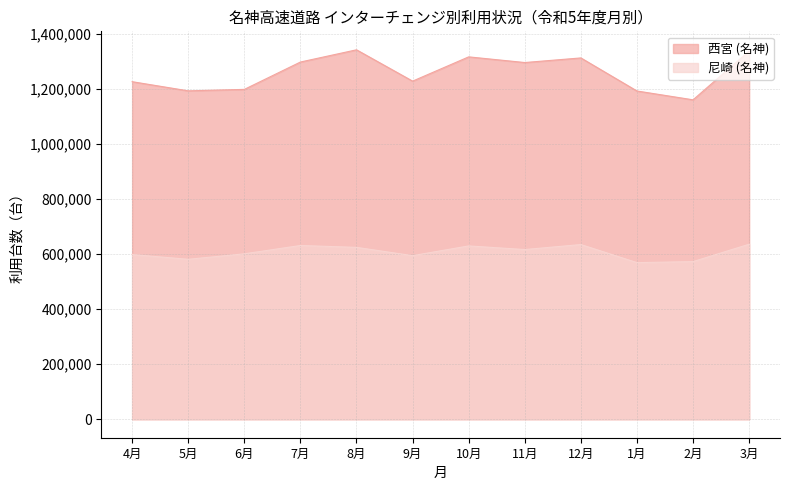

What is the lowest value of the 尼崎 (名神) series?

568700